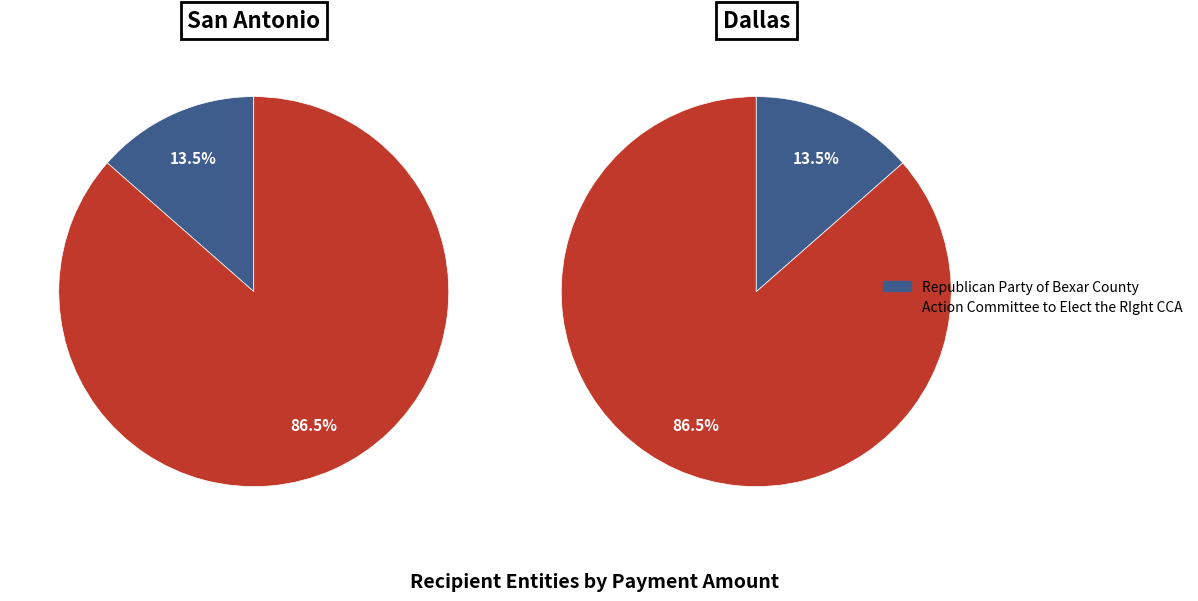

Rank the categories by value from highest to lowest.

Action Committee to Elect the RIght CCA, Republican Party of Bexar County